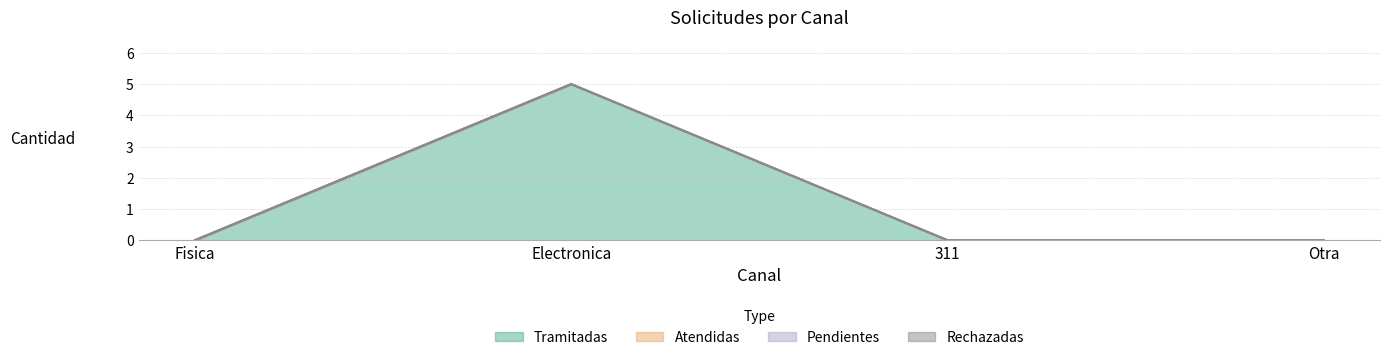

The value of Tramitadas at Electronica is 5. True or false?

True